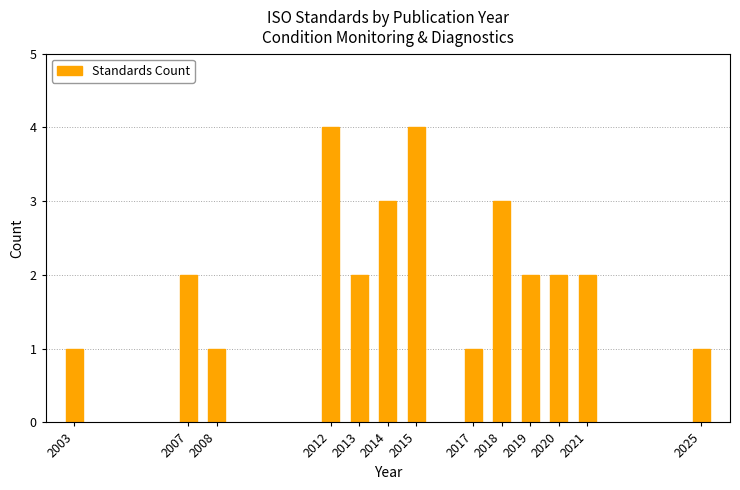

Reading right to left, what are all the values shown in this chart?

2025=1	2021=2	2020=2	2019=2	2018=3	2017=1	2015=4	2014=3	2013=2	2012=4	2008=1	2007=2	2003=1